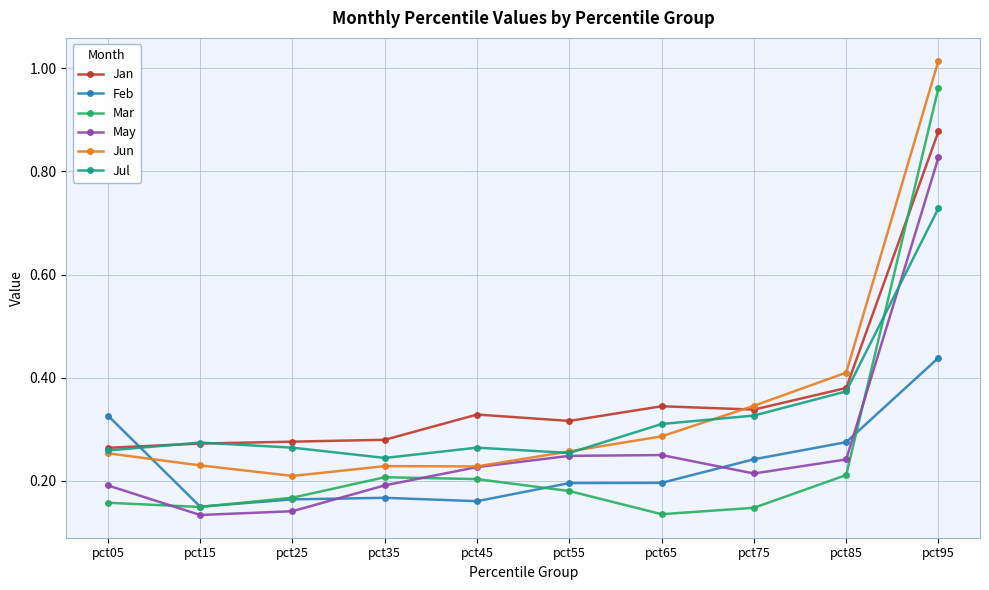

What are all the series names shown in the legend?

Jan, Feb, Mar, May, Jun, Jul